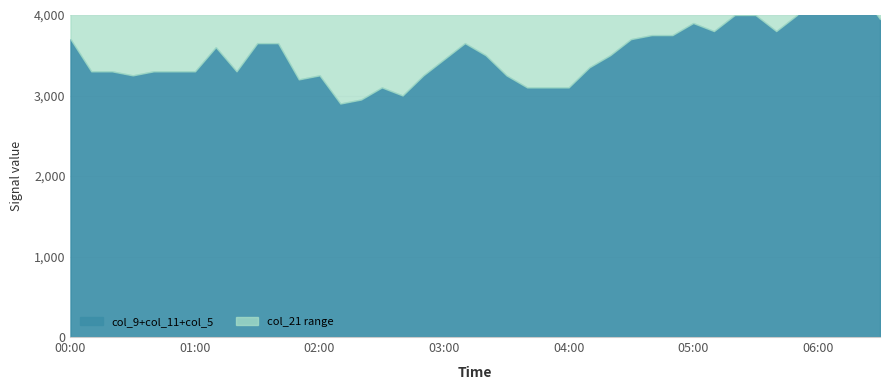

Rank the categories by col_11 value from highest to lowest.

2002/07/09 04:20, 2002/07/09 05:00, 2002/07/09 04:30, 2002/07/09 04:40, 2002/07/09 06:10, 2002/07/09 05:10, 2002/07/09 05:20, 2002/07/09 06:00, 2002/07/09 01:20, 2002/07/09 03:30, 2002/07/09 04:00, 2002/07/09 06:20, 2002/07/09 00:10, 2002/07/09 02:10, 2002/07/09 03:00, 2002/07/09 03:10, 2002/07/09 03:40, 2002/07/09 03:50, 2002/07/09 04:10, 2002/07/09 05:30, 2002/07/09 06:30, 2002/07/09 01:40, 2002/07/09 02:00, 2002/07/09 02:20, 2002/07/09 02:30, 2002/07/09 02:40, 2002/07/09 03:20, 2002/07/09 04:50, 2002/07/09 05:40, 2002/07/09 05:50, 2002/07/09 00:20, 2002/07/09 00:30, 2002/07/09 00:40, 2002/07/09 00:50, 2002/07/09 01:00, 2002/07/09 01:10, 2002/07/09 01:30, 2002/07/09 01:50, 2002/07/09 02:50, 2002/07/09 00:00